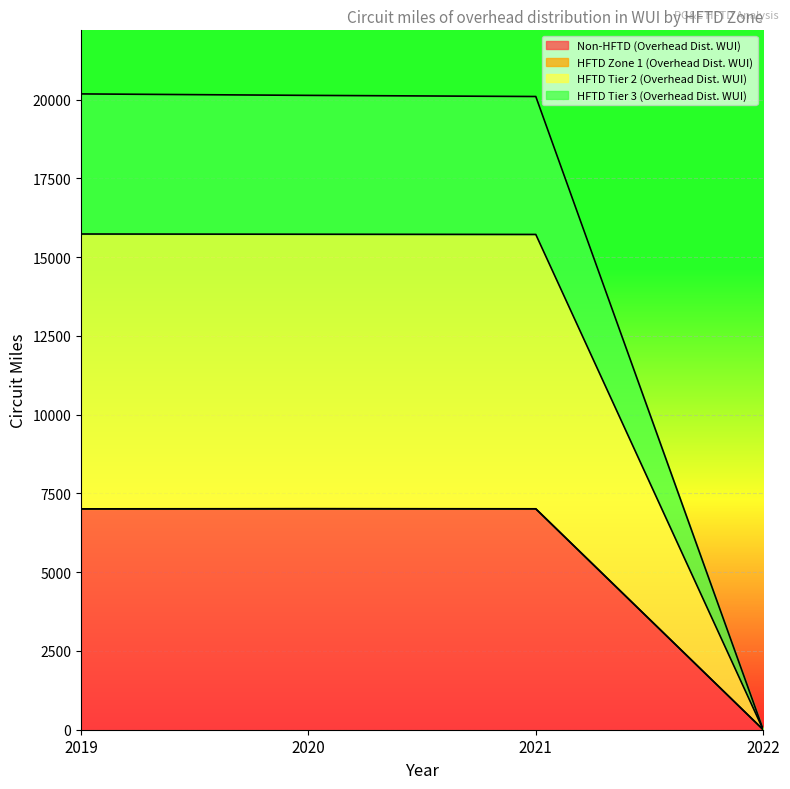

How many data points does each series have?

4